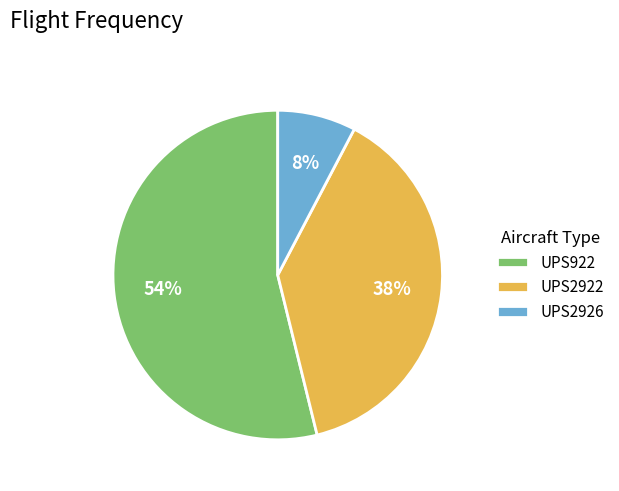

What is the largest slice in the pie chart?

UPS922